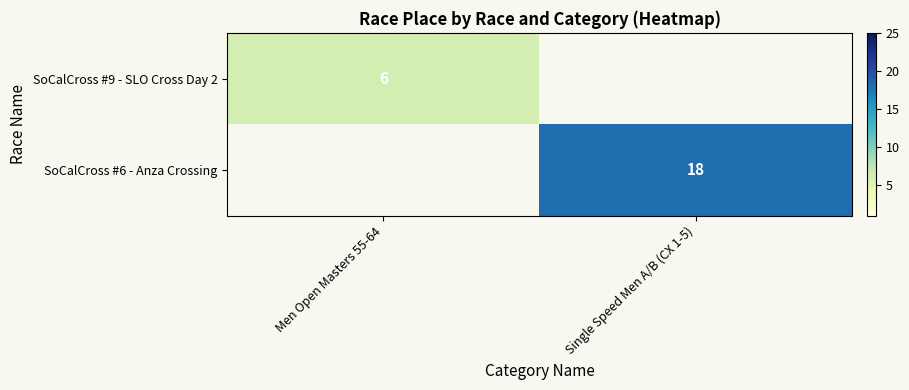

The SoCalCross #9 - SLO Cross Day 2 series shows 2 at Men Open Masters 55-64. True or false?

False